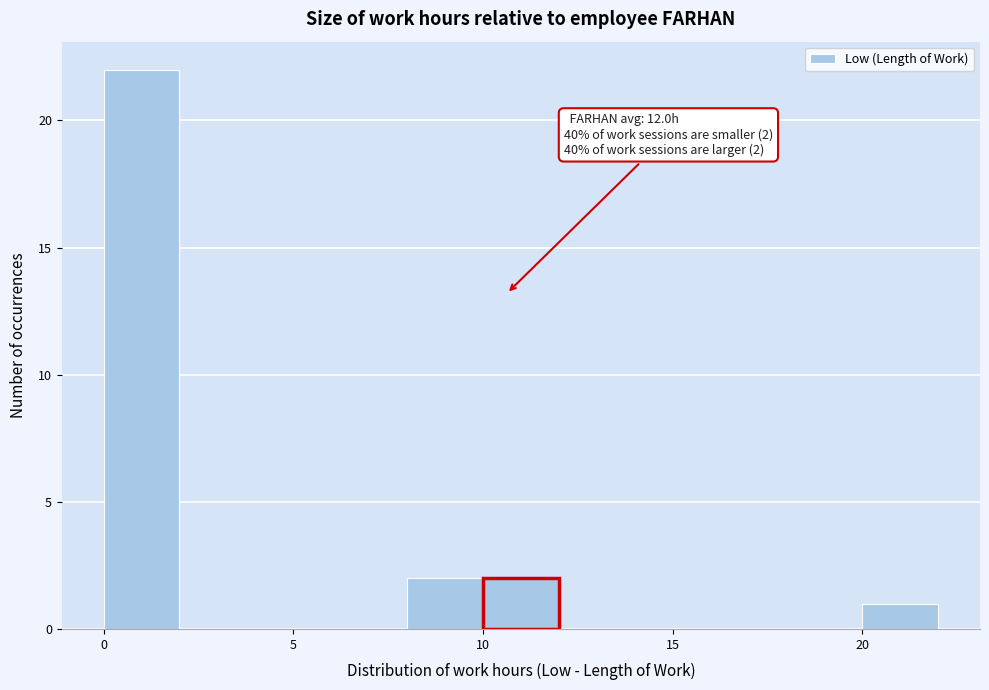

Over which range of the x-axis is the bar tallest?

0 to 2